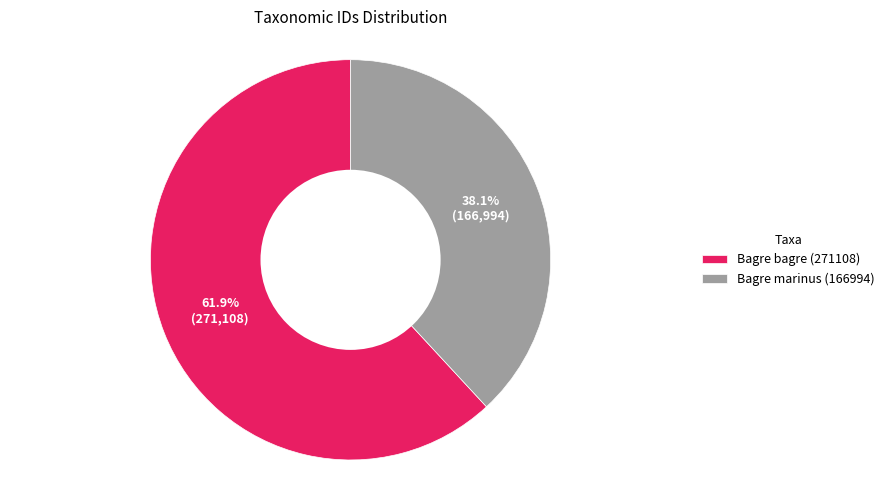

Is there any slice that represents more than half of the pie?

Yes